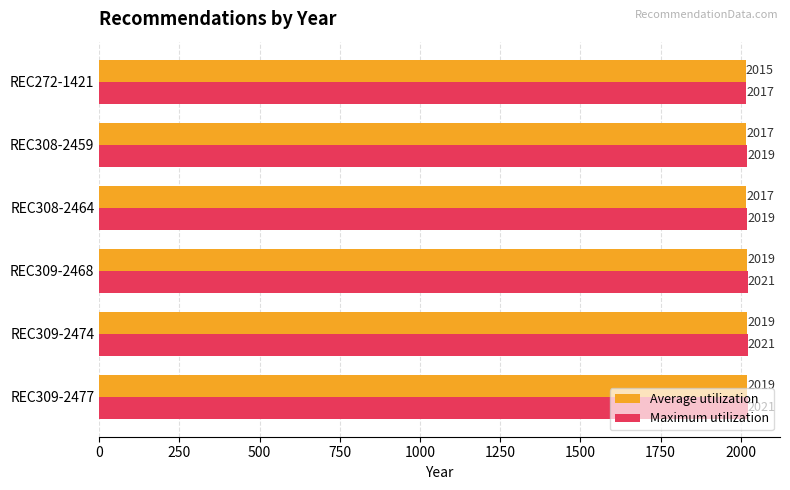

Which series has the largest total across all categories?

Maximum utilization